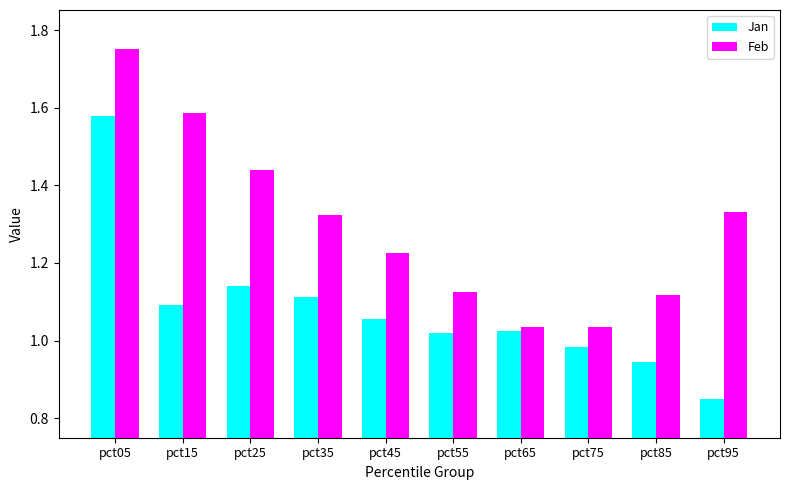

List the series in order of their overall mean, lowest first.

Jan, Feb